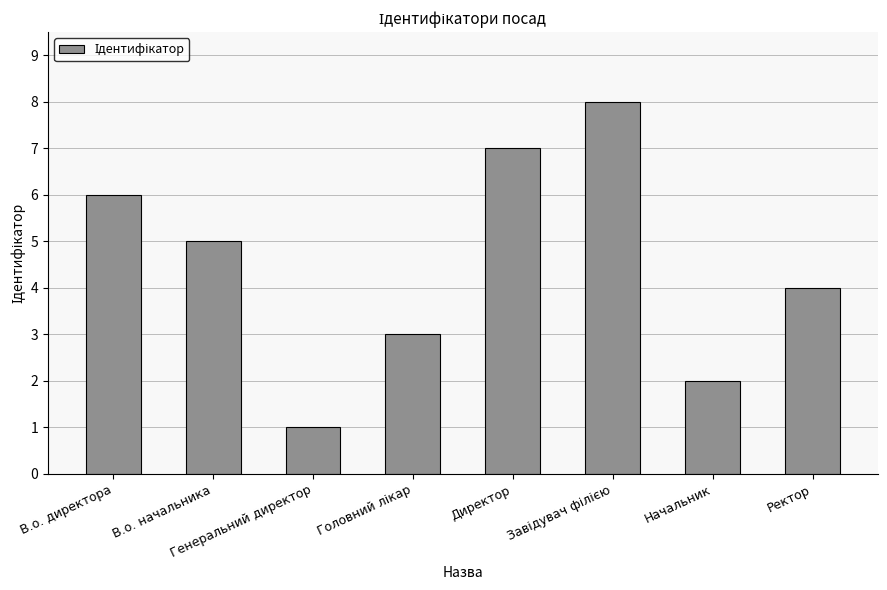

How many bars are there in total?

8